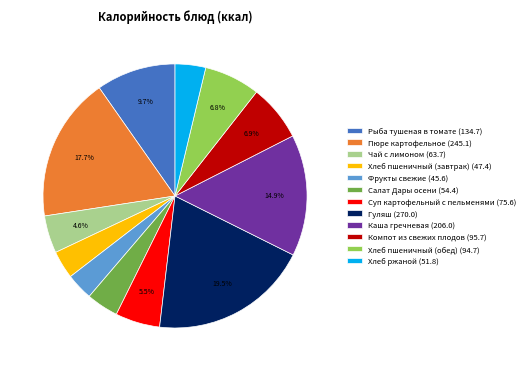

Approximately how many times larger is the value at Суп картофельный с пельменями compared to Хлеб пшеничный (обед)?

0.8